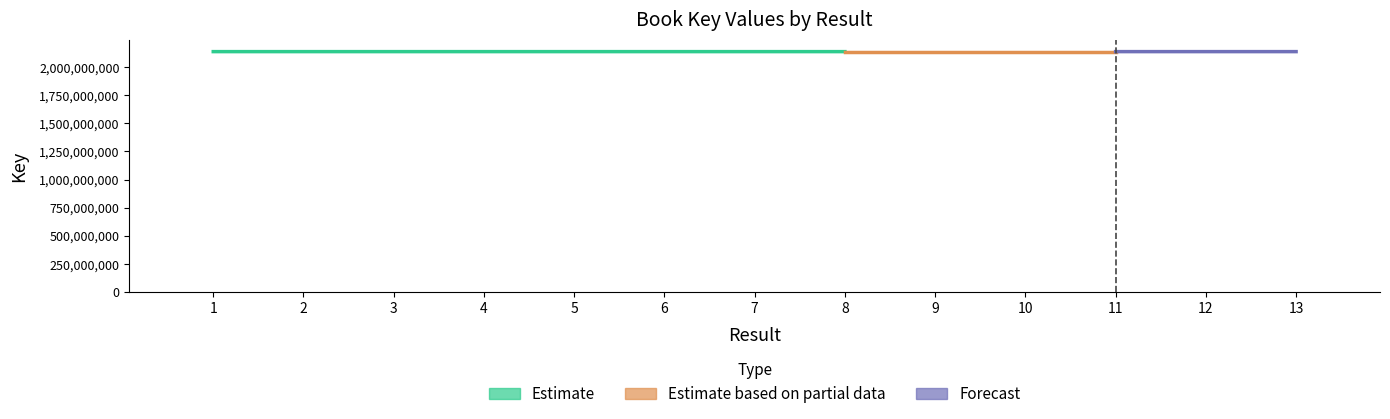

What is the value of the 7th bar from the left?

64709.1